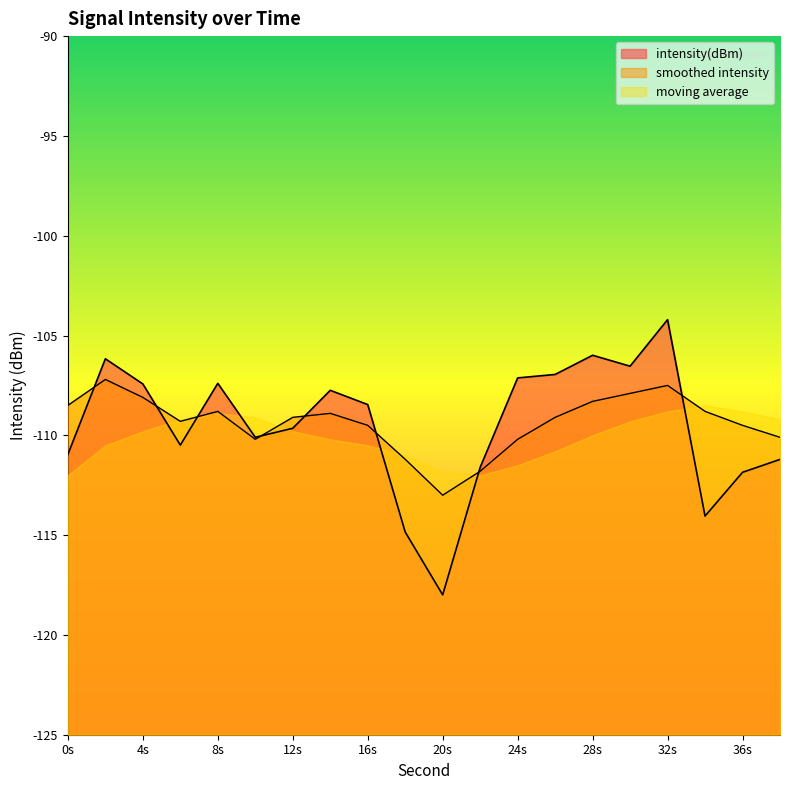

Between 12s and 24s, which series saw the biggest shift?

intensity(dBm)